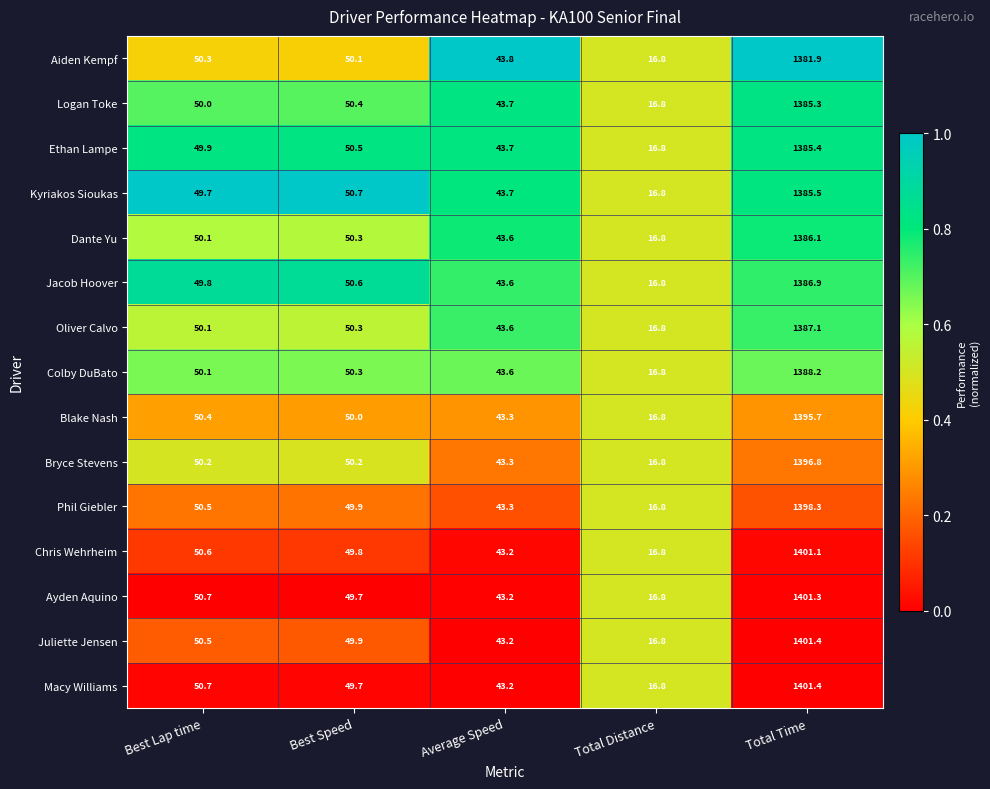

What is the difference between the Chris Wehrheim values at Total Time and Best Lap time?

1350.5